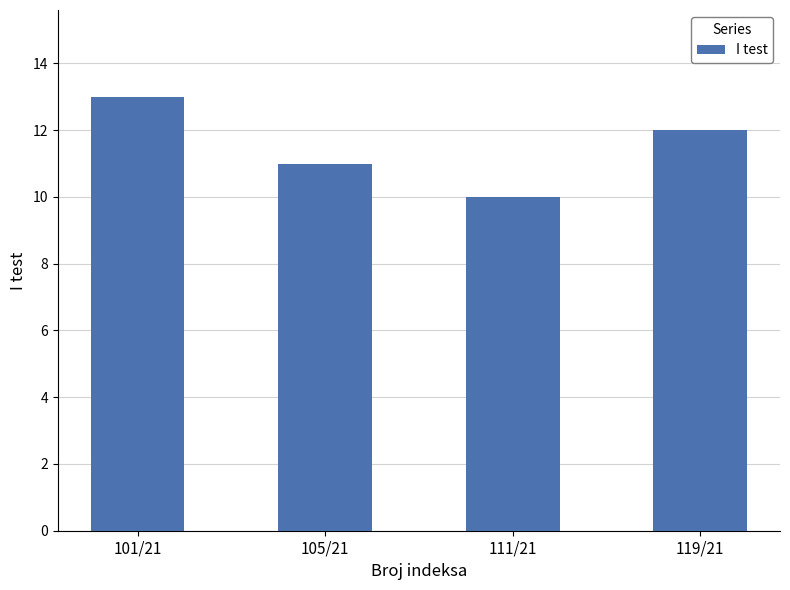

Reading right to left, list all the values displayed in this chart.

119/21=12	111/21=10	105/21=11	101/21=13